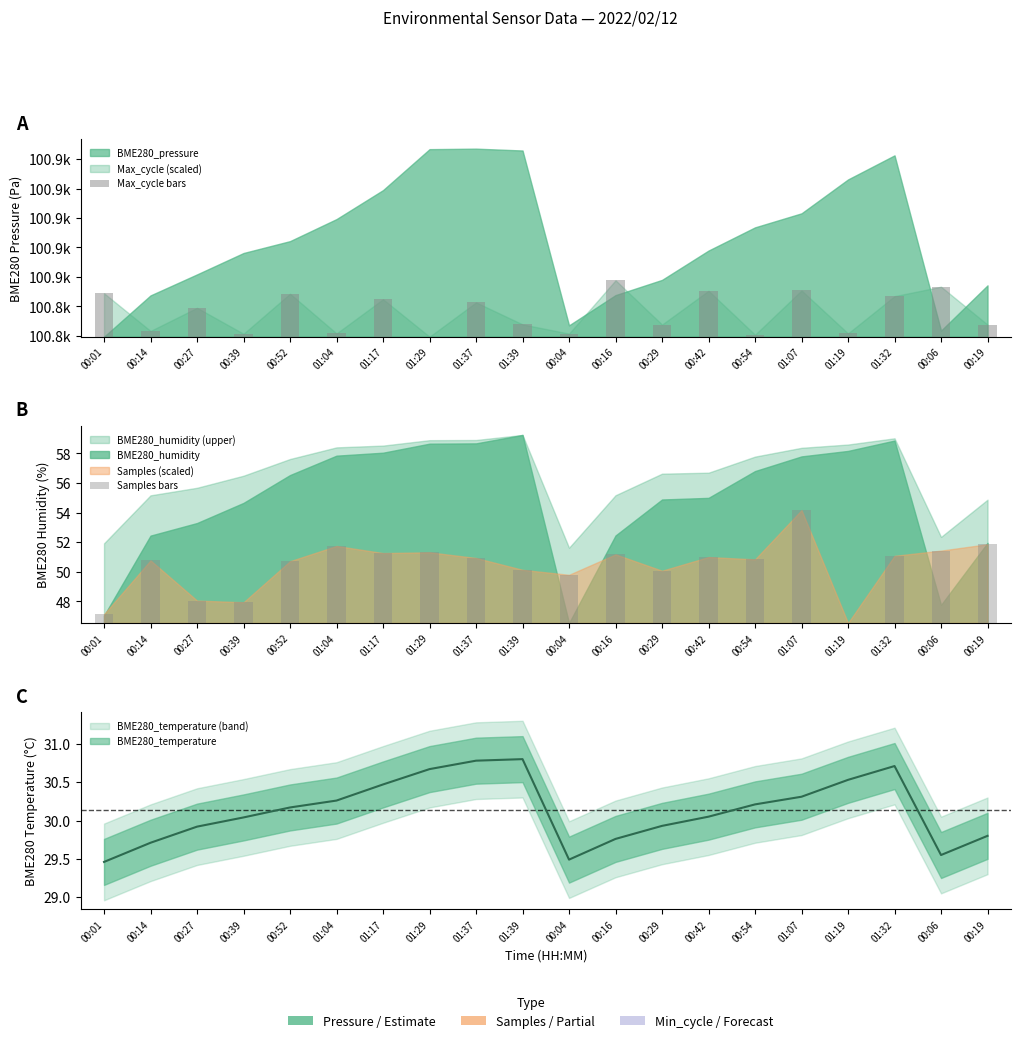

Reading left to right, list all the values displayed in this chart.

Max_cycle bars: 29.5	3.9	19.6	2.0	29.2	2.2	25.4	0.0	23.3	8.4	2.1	38.3	8.2	31.2	1.3	31.4	2.2	27.5	33.9	8.2
Samples bars: 0.6	4.2	1.5	1.4	4.2	5.2	4.7	4.8	4.4	3.6	3.3	4.6	3.5	4.5	4.3	7.6	0.0	4.5	4.9	5.3